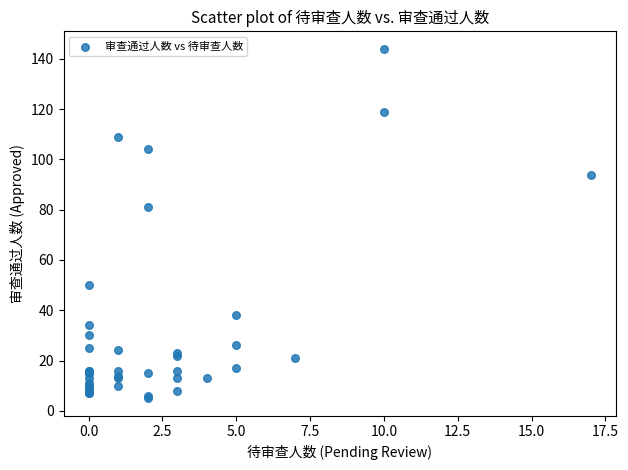

What Y value in the scatter plot is closest to 74?

81